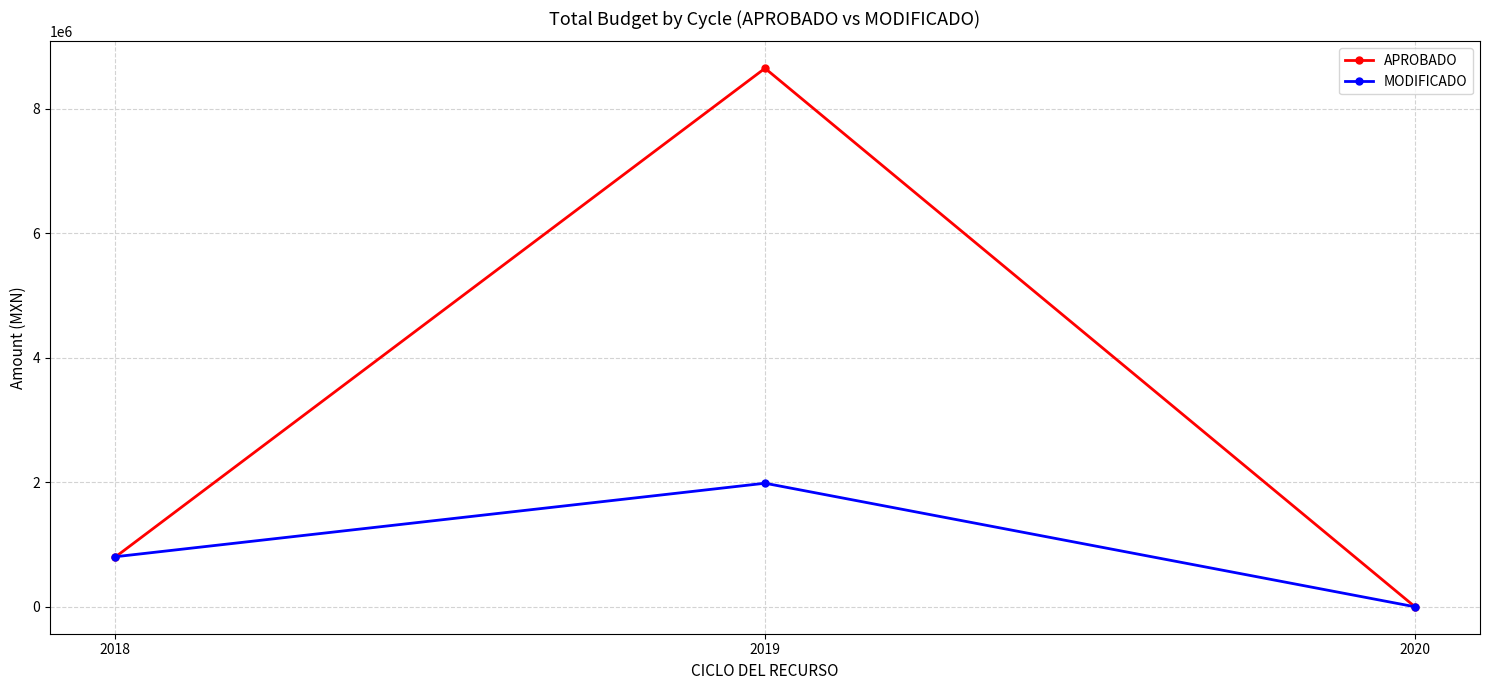

What is the difference between the second highest and minimum values in the MODIFICADO series?

803820.0